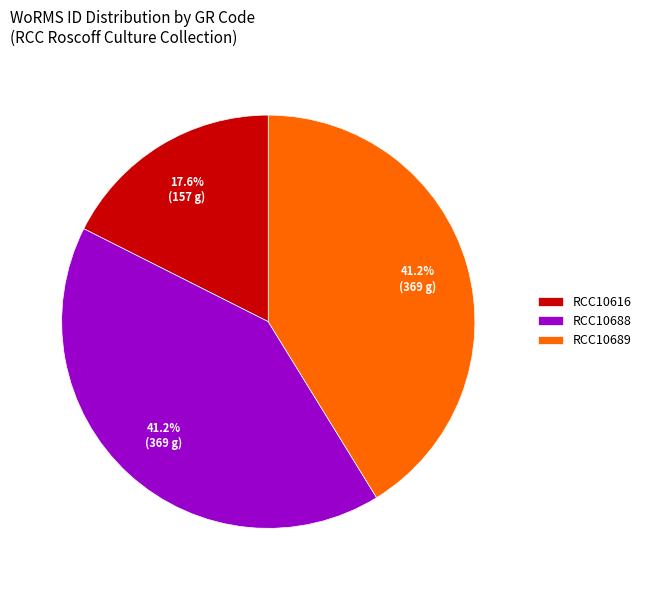

What is the total percentage of RCC10616 and RCC10688?

58.8%